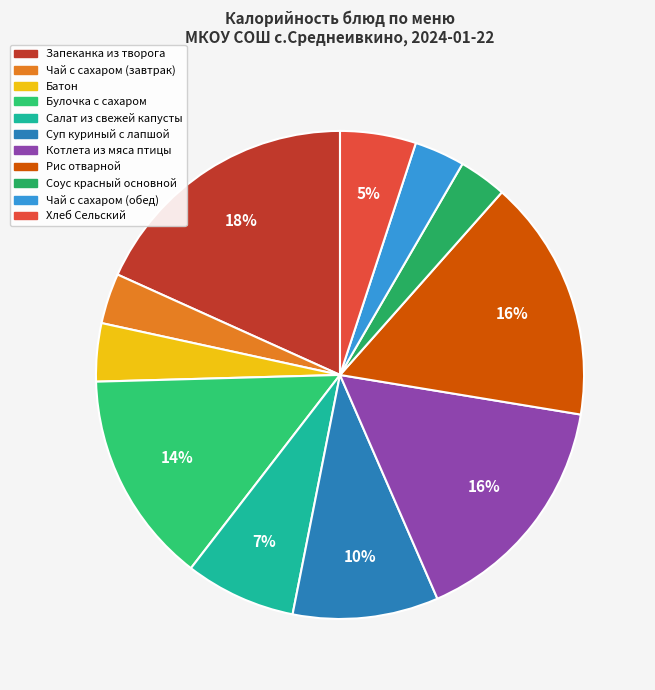

To the nearest percent, what percentage of the pie is Батон?

4%